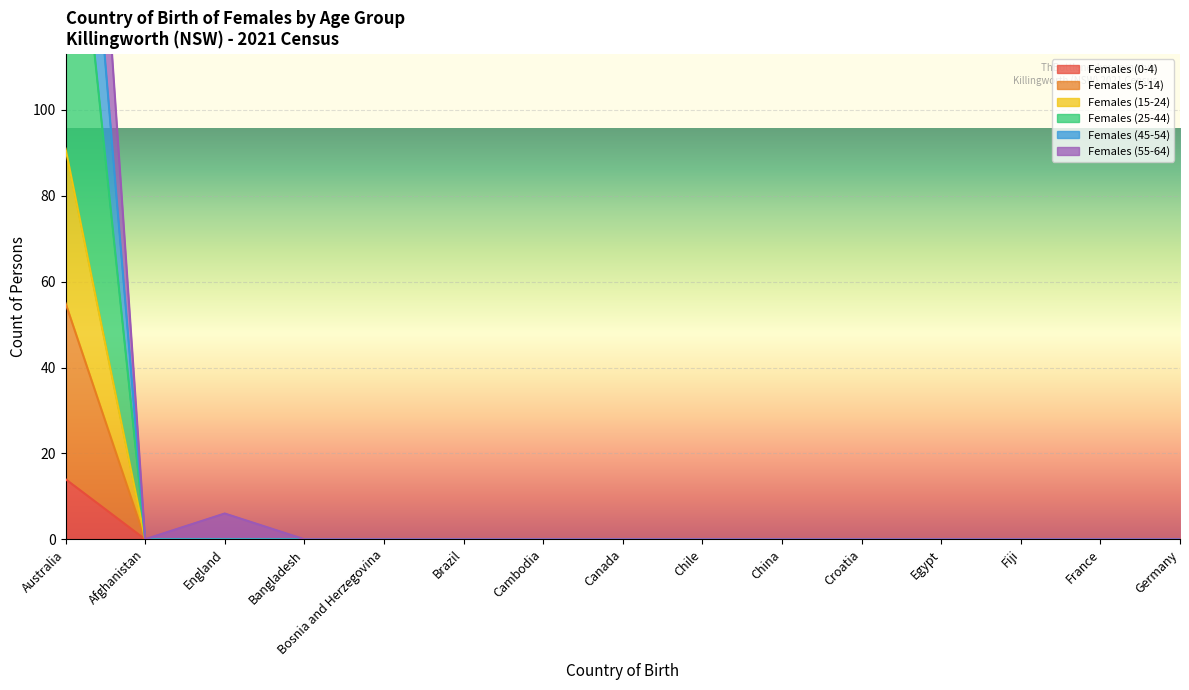

At how many categories does at least one series exceed 142?

1